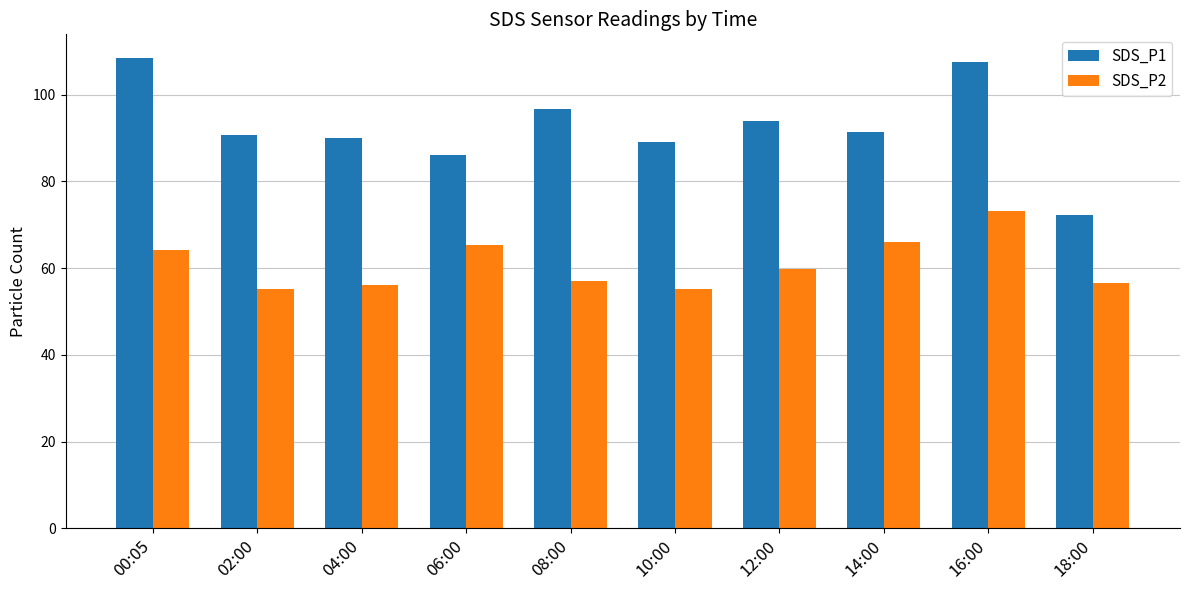

Which category has the highest value in the SDS_P2 series?

16:00